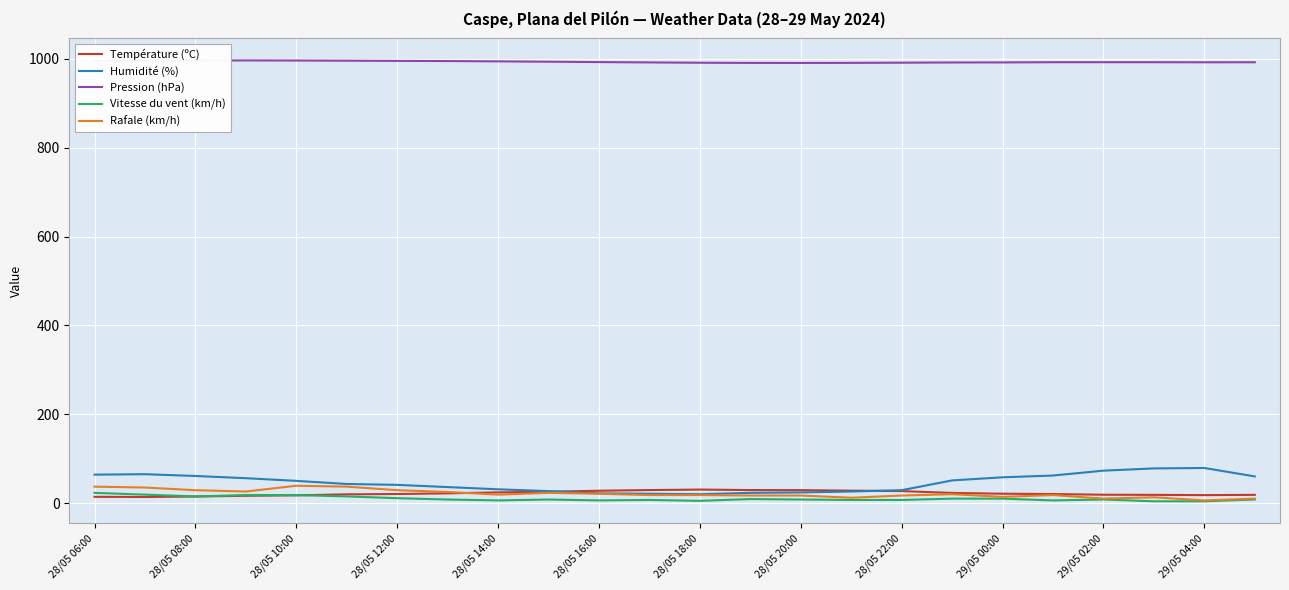

True or false: Rafale (km/h) and Pression (hPa) cross at least once.

False